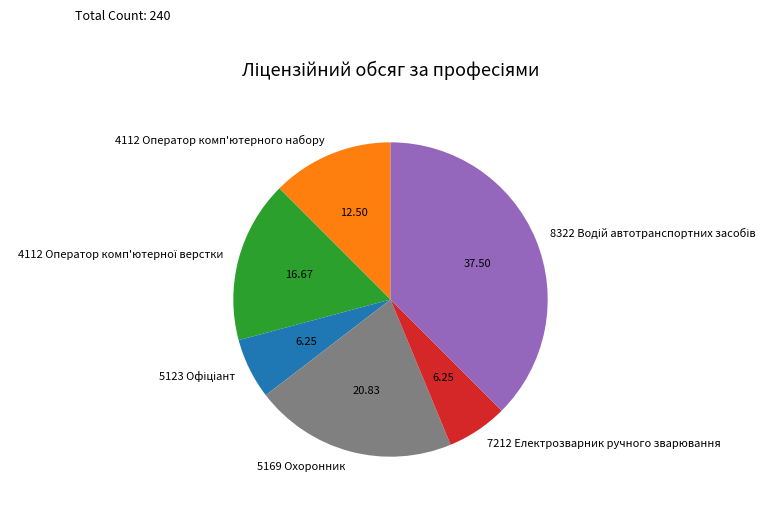

Is the sum of 4112 Оператор комп'ютерного набору and 5169 Охоронник greater than half?

No